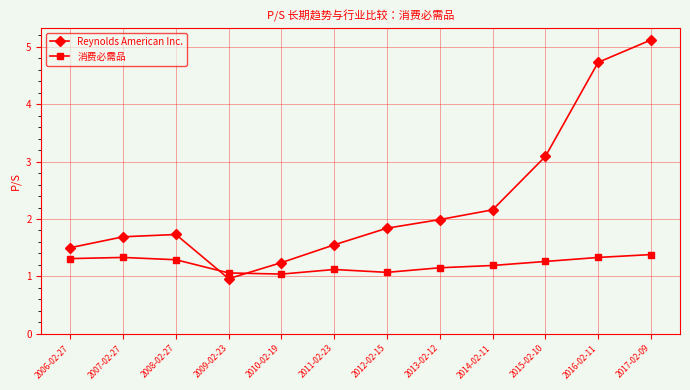

What is the approximate value of Reynolds American Inc. at 2007-02-27?

1.7